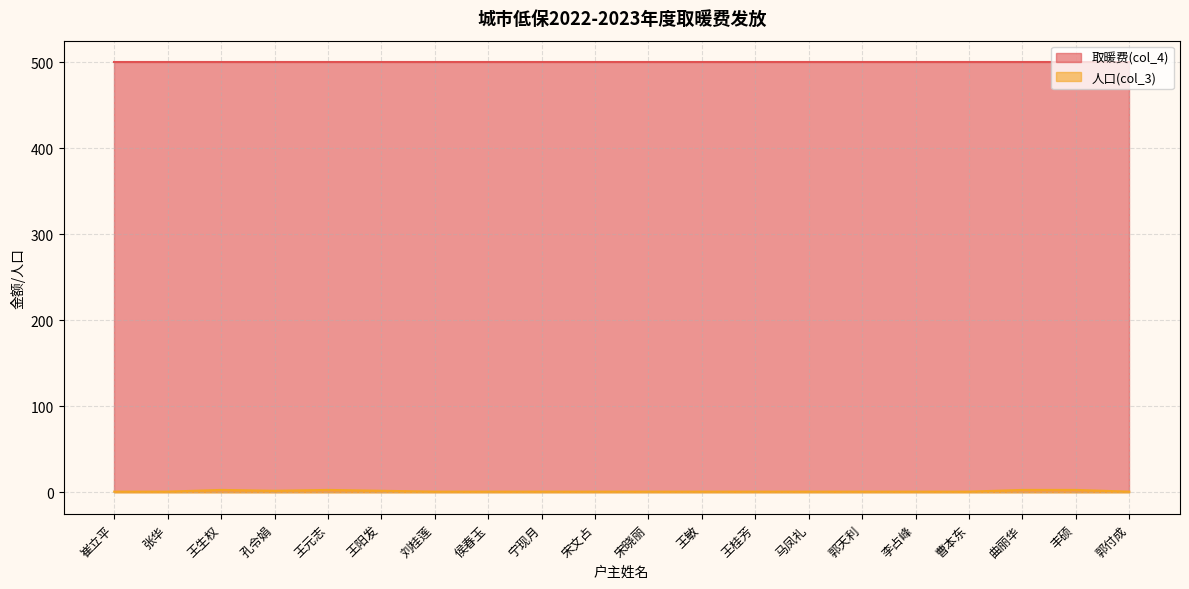

At which category does the chart reach its peak across all series?

王生权